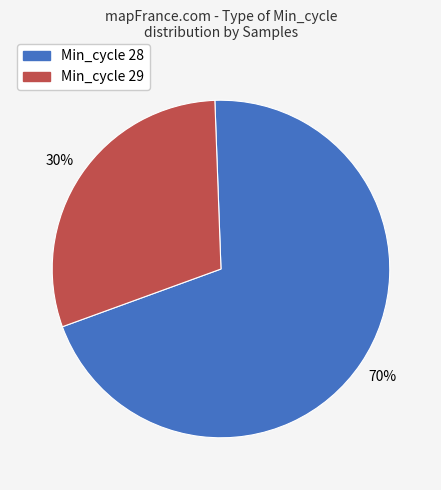

Is there any slice that represents more than half of the pie?

Yes